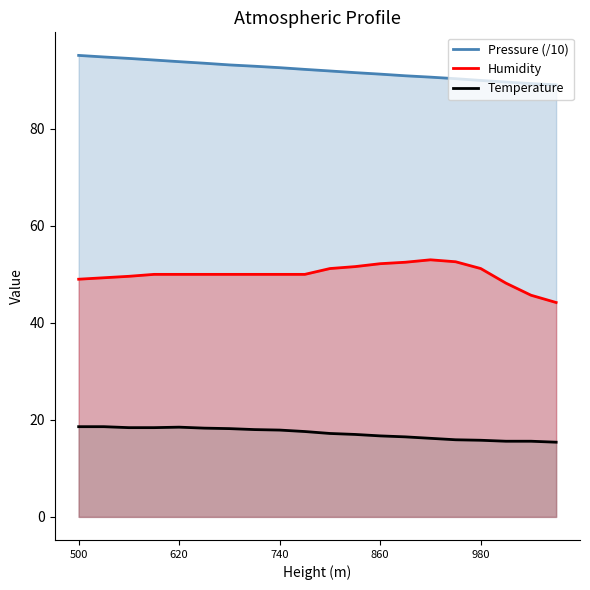

How many lines are shown in the chart?

3